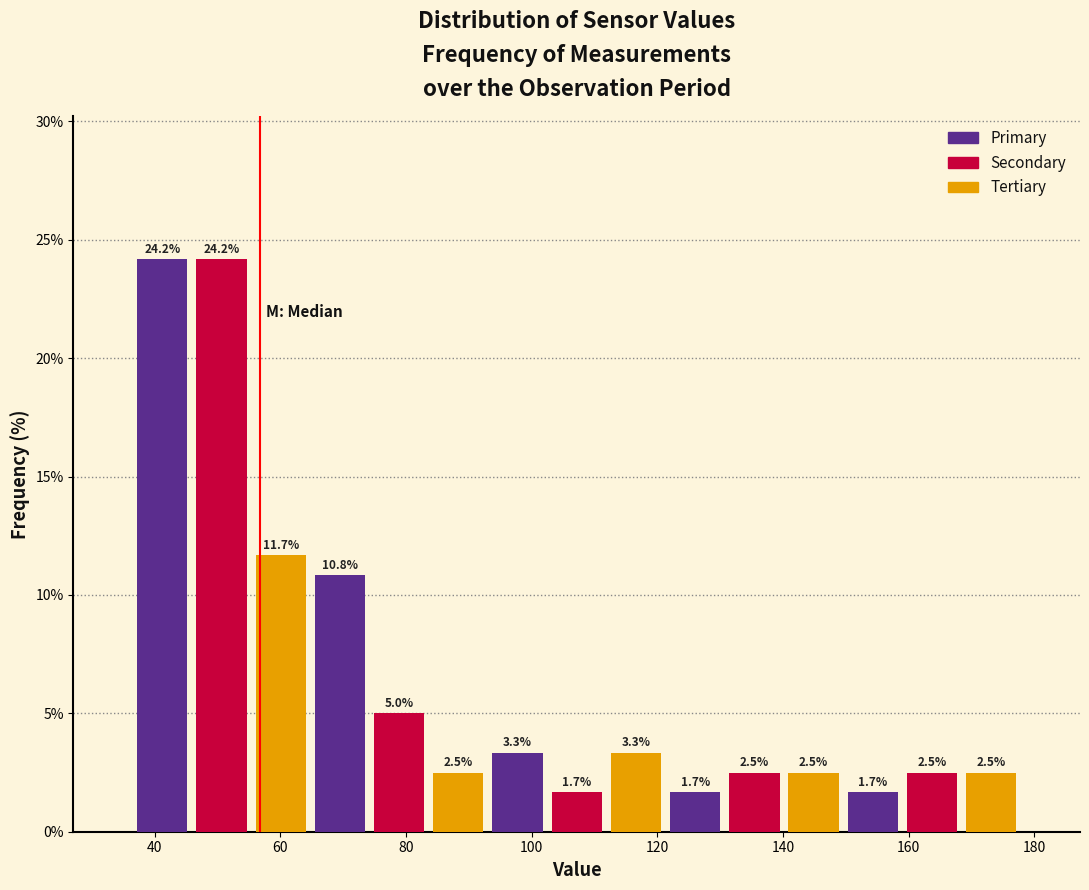

Reading left to right, list every bar in this chart as the range it spans on the x-axis followed by its height. The bar edges are not printed on the chart, so give them approximately, as read against the axis.

36 to 46: 24.2
46 to 56: 24.2
56 to 64: 11.7
64 to 74: 10.8
74 to 84: 5.0
84 to 94: 2.5
94 to 102: 3.3
102 to 112: 1.7
112 to 122: 3.3
122 to 130: 1.7
130 to 140: 2.5
140 to 150: 2.5
150 to 160: 1.7
160 to 168: 2.5
168 to 178: 2.5